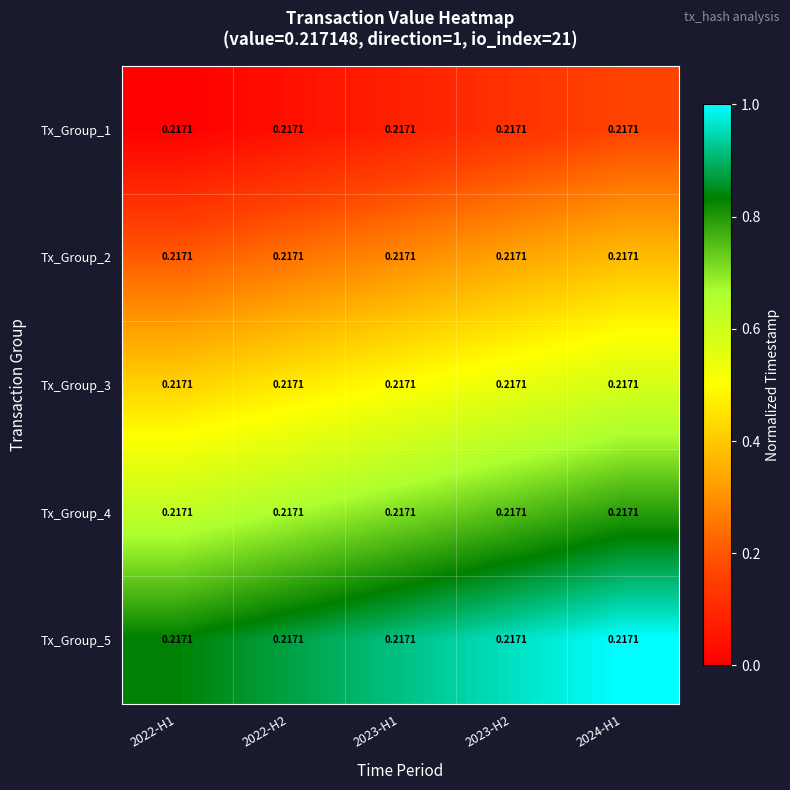

What is the spread (max minus min) of values at 2023-H1?

0.8